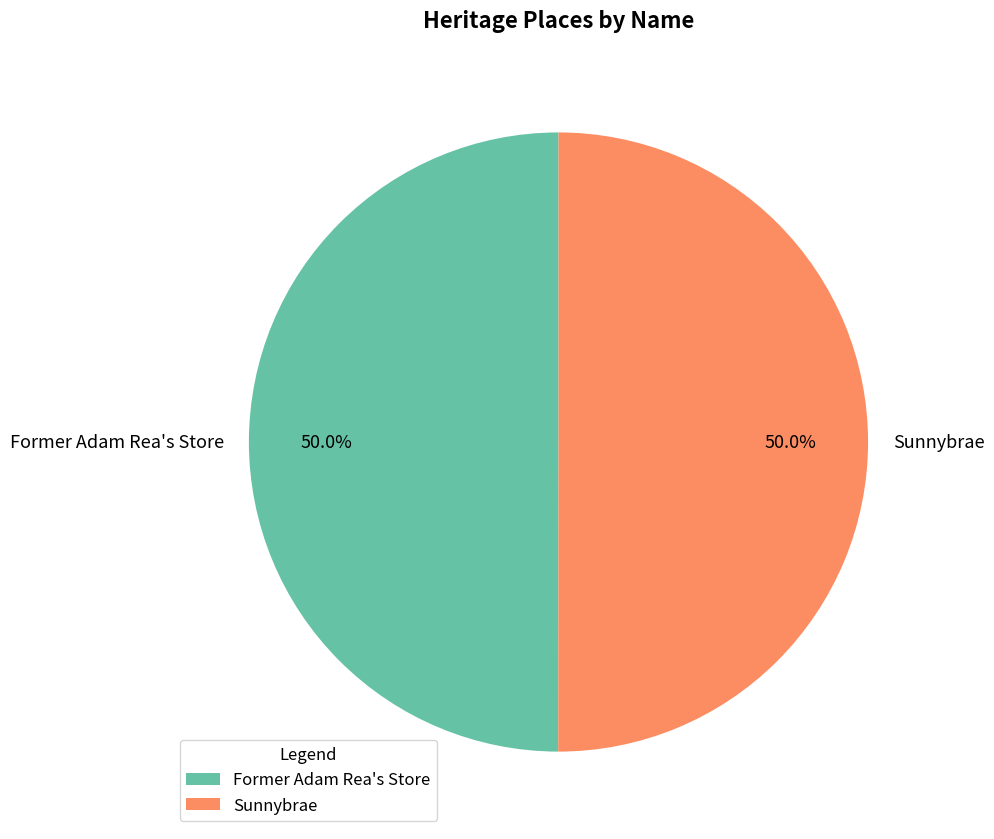

To the nearest percent, what percentage of the pie is Sunnybrae?

50%